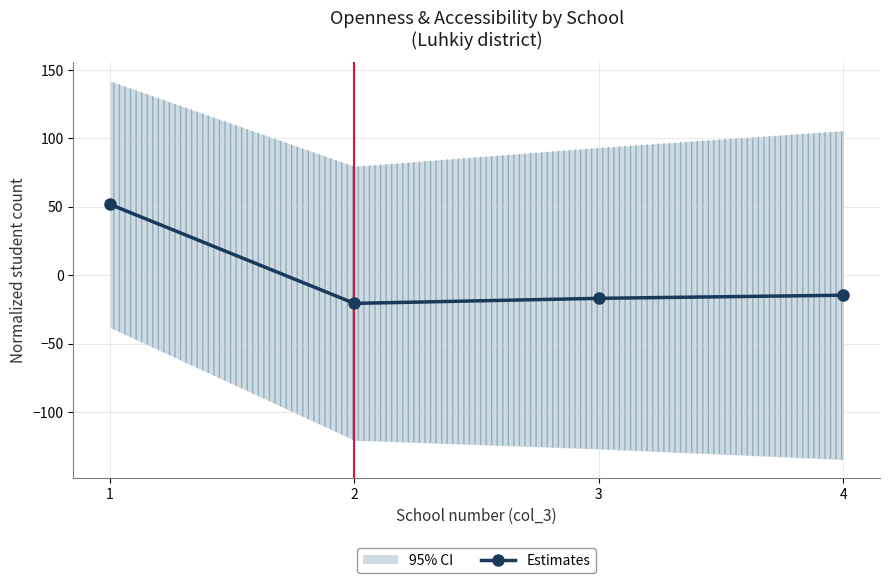

List the labels in order of value, smallest first.

2, 3, 4, 1